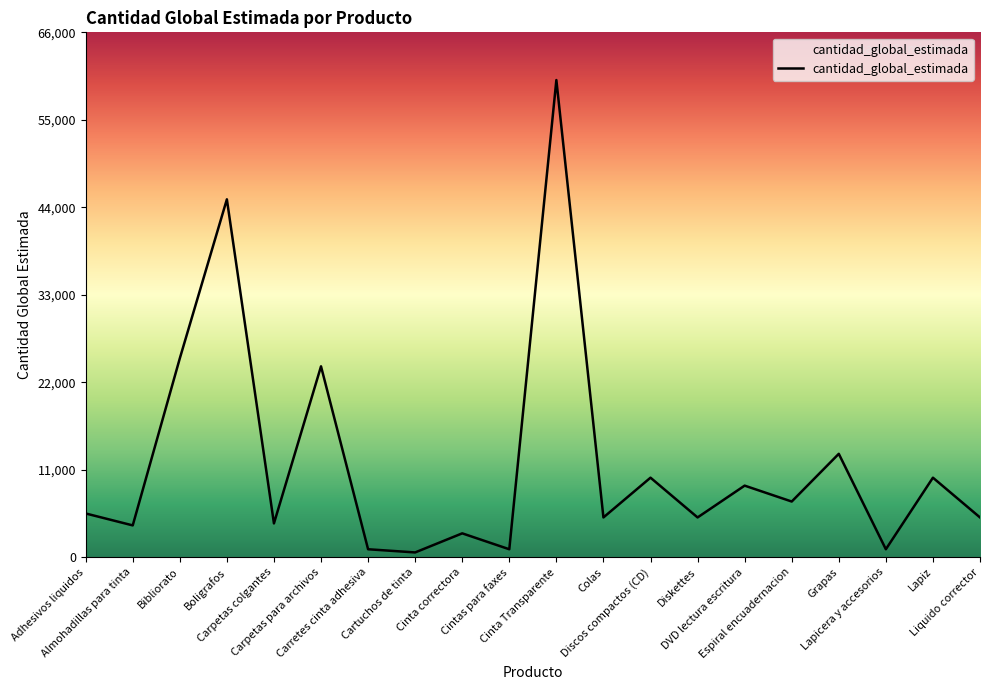

What is the difference between the maximum and minimum values?

59400